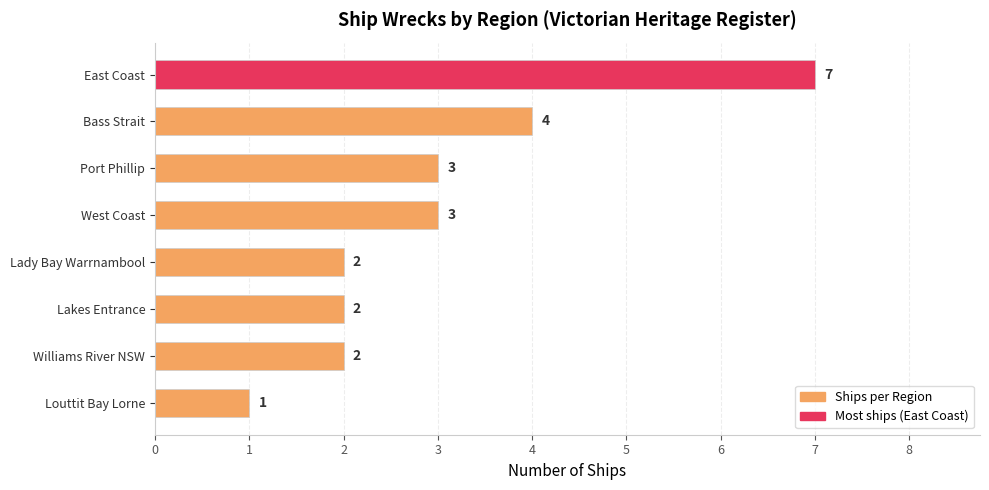

The chart shows a value of 1 at Lakes Entrance. True or false?

False